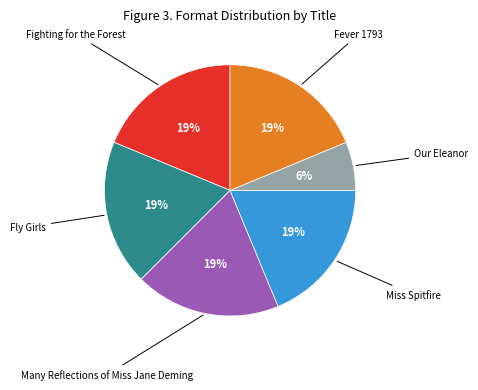

To the nearest percent, what is the average slice percentage?

17%